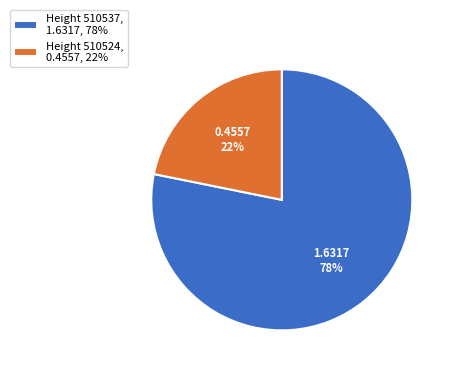

Which slice represents more than half of the pie?

Height 510537, 1.6317, 78%